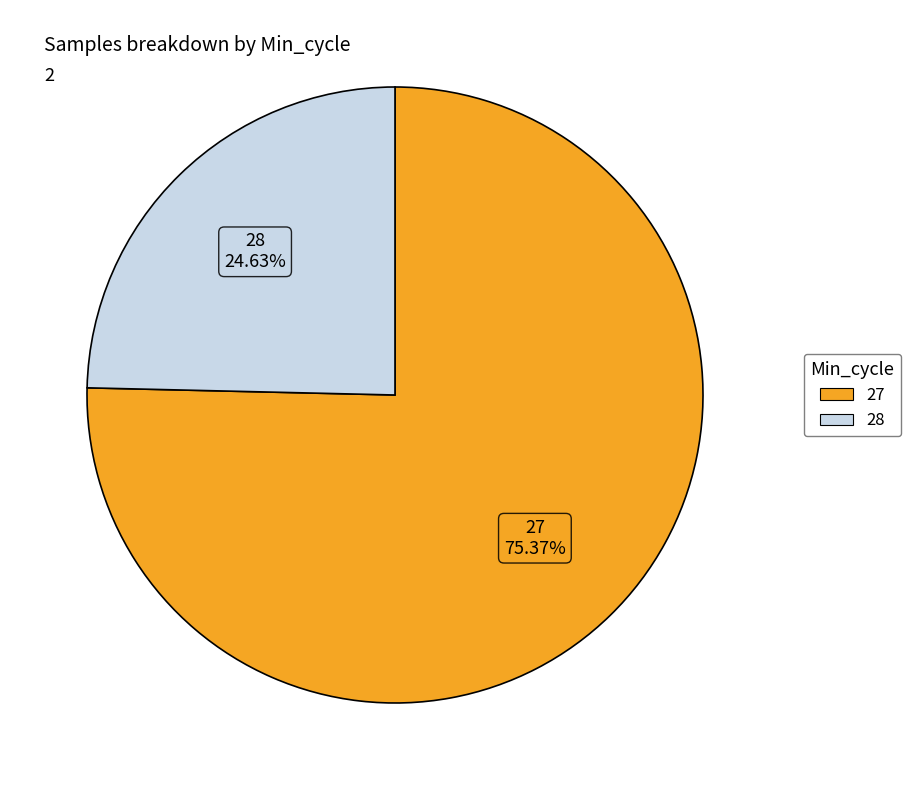

Approximately how many times larger is the value at 28 compared to 27?

0.3